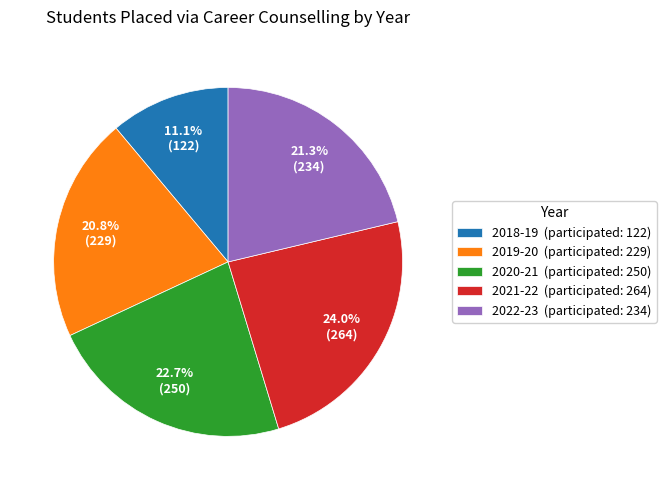

Does any single category account for the majority?

No